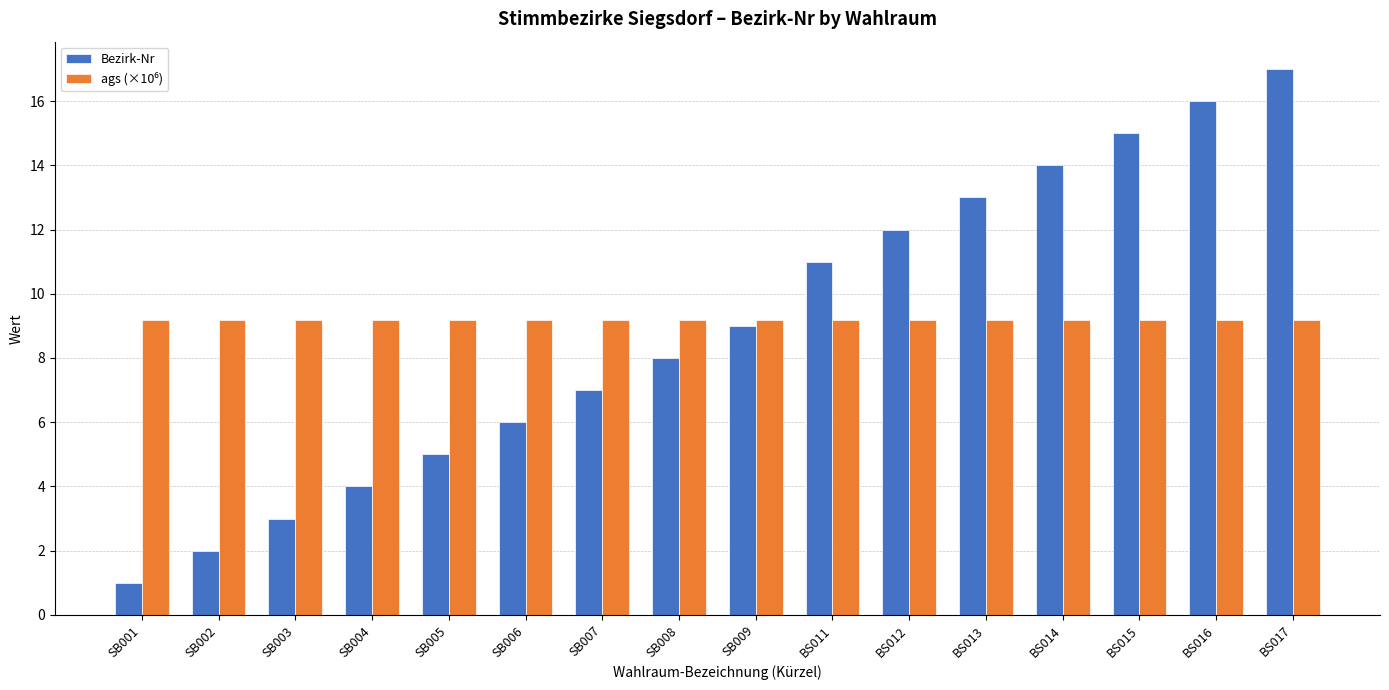

How many data points in Bezirk-Nr are less than 9?

8